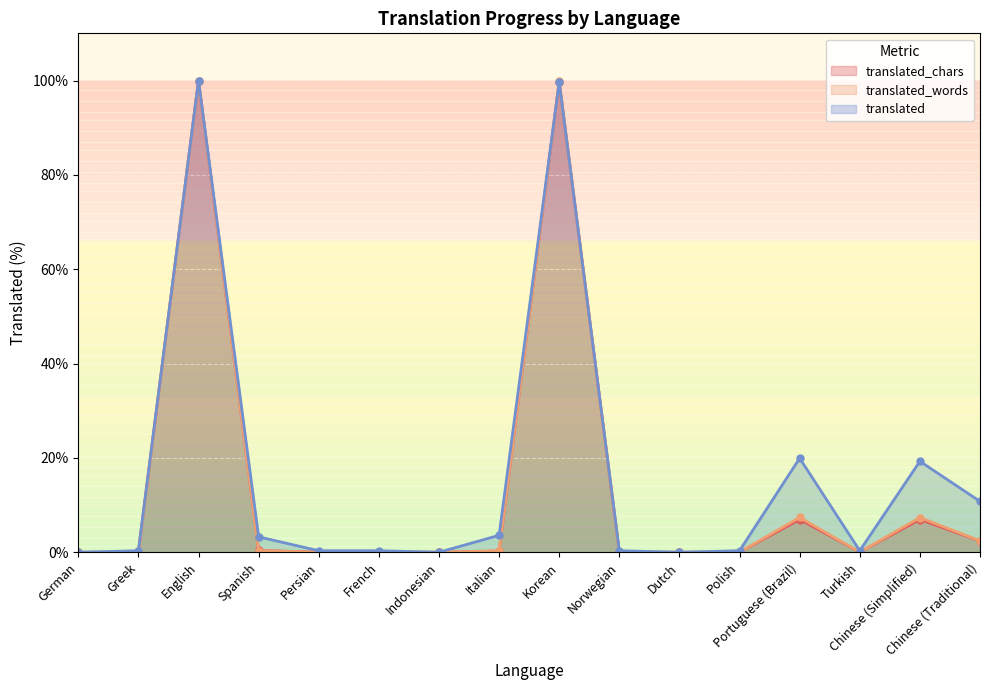

What is the value of the translated_chars point at the 13th from the left?

6.9